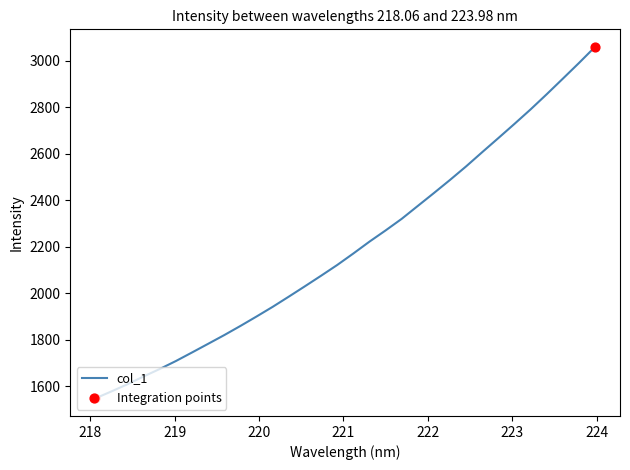

What is the greatest value displayed?

3058.6